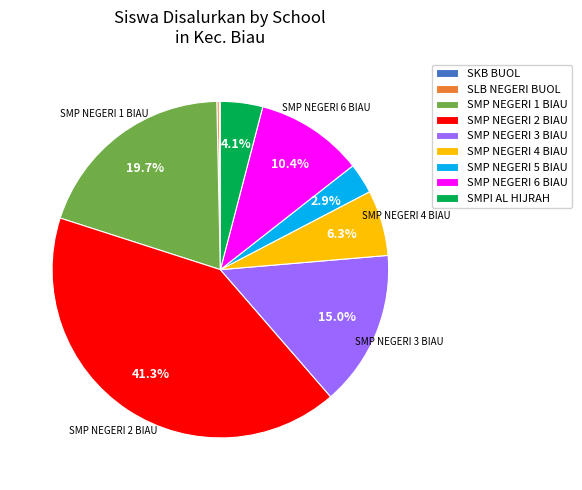

Is there a majority slice in this chart?

No